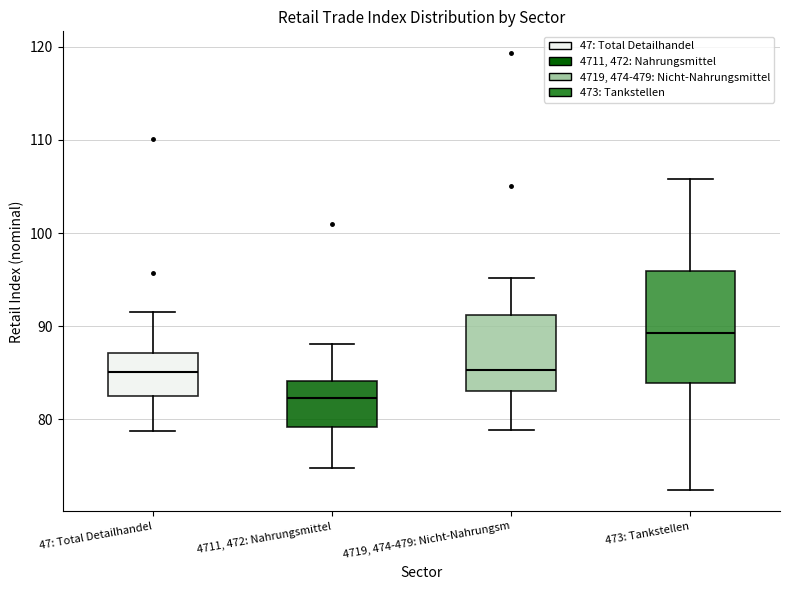

Which box is the tallest, from its lower edge to its upper edge?

473: Tankstellen